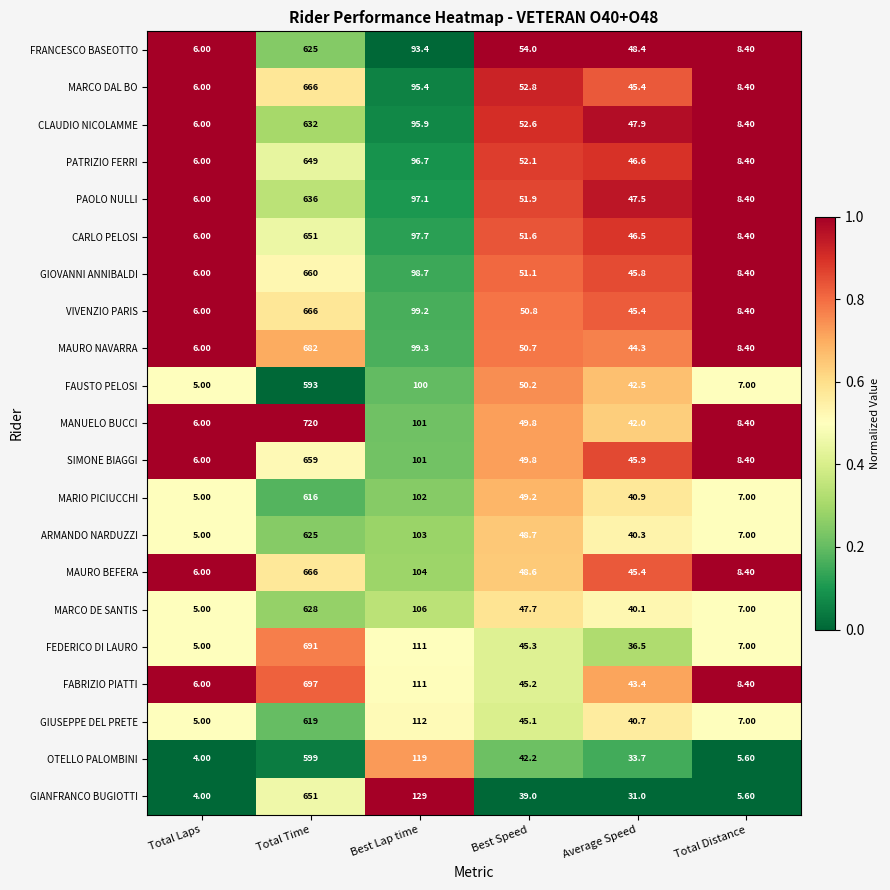

Which series has the largest total across all categories?

MANUELO BUCCI